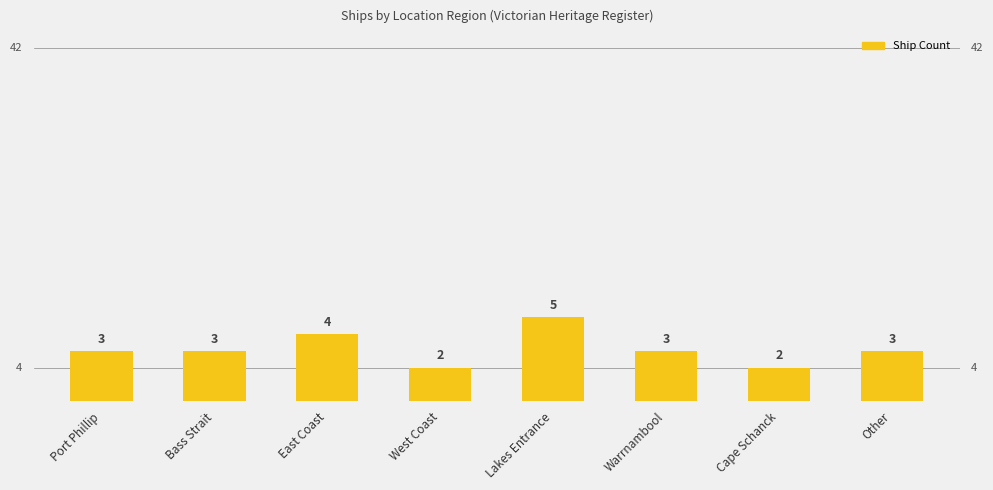

Reading left to right, transcribe all the data shown in this chart.

Port Phillip=3	Bass Strait=3	East Coast=4	West Coast=2	Lakes Entrance=5	Warrnambool=3	Cape Schanck=2	Other=3